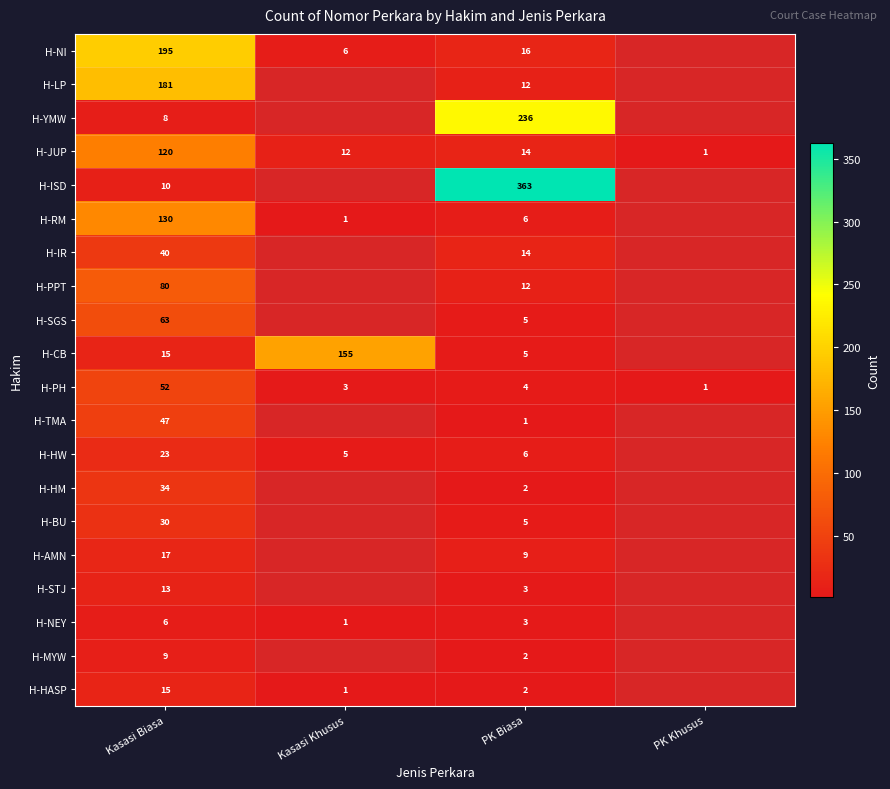

What is the greatest value displayed?

363.0